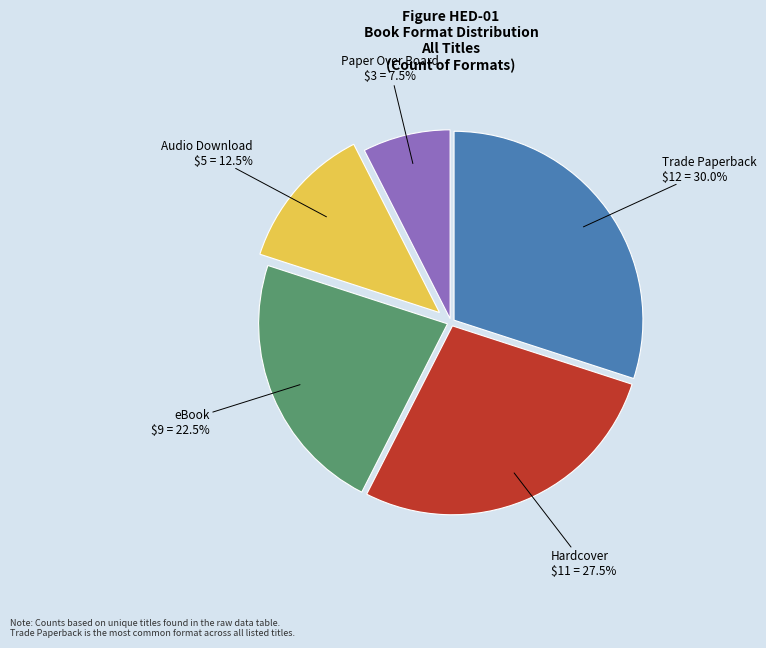

Is there a majority slice in this chart?

No